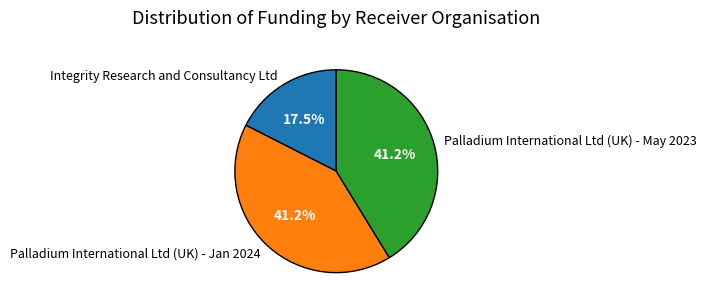

What is the smallest slice in the pie chart?

Integrity Research and Consultancy Ltd